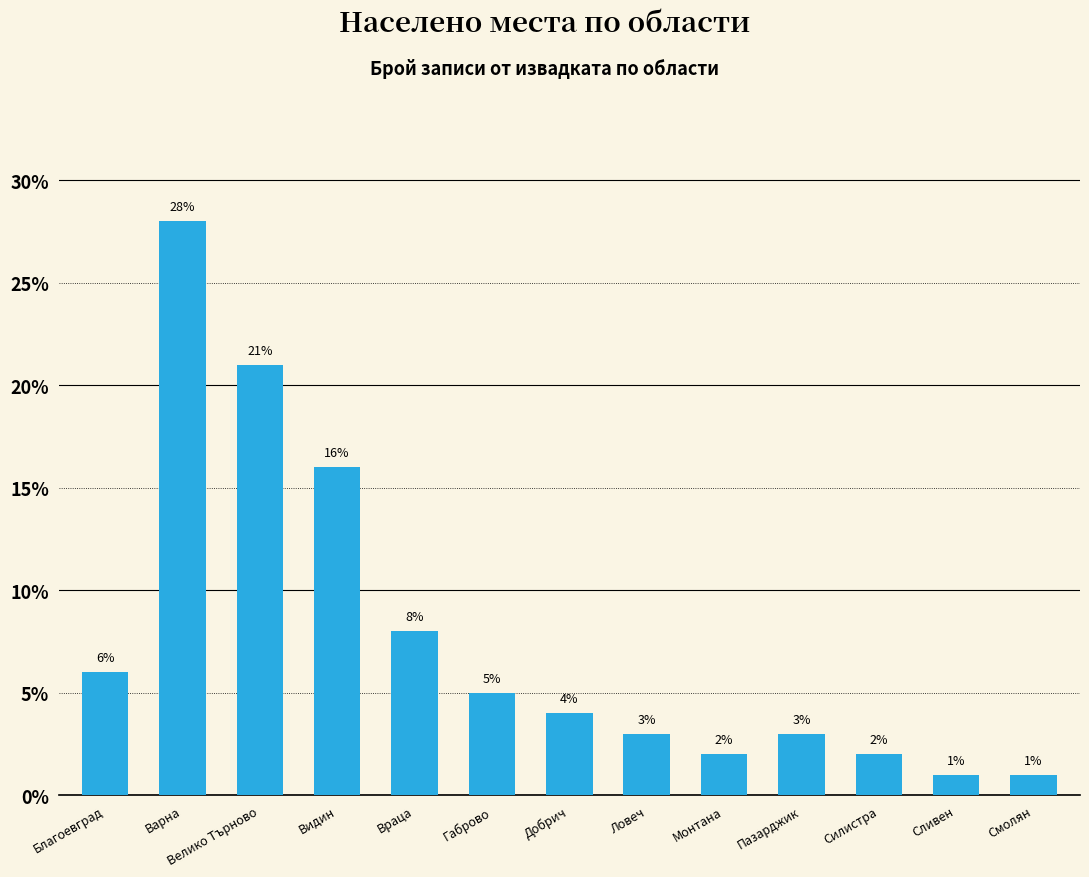

Reading left to right, list all the values displayed in this chart.

6.0	28.0	21.0	16.0	8.0	5.0	4.0	3.0	2.0	3.0	2.0	1.0	1.0